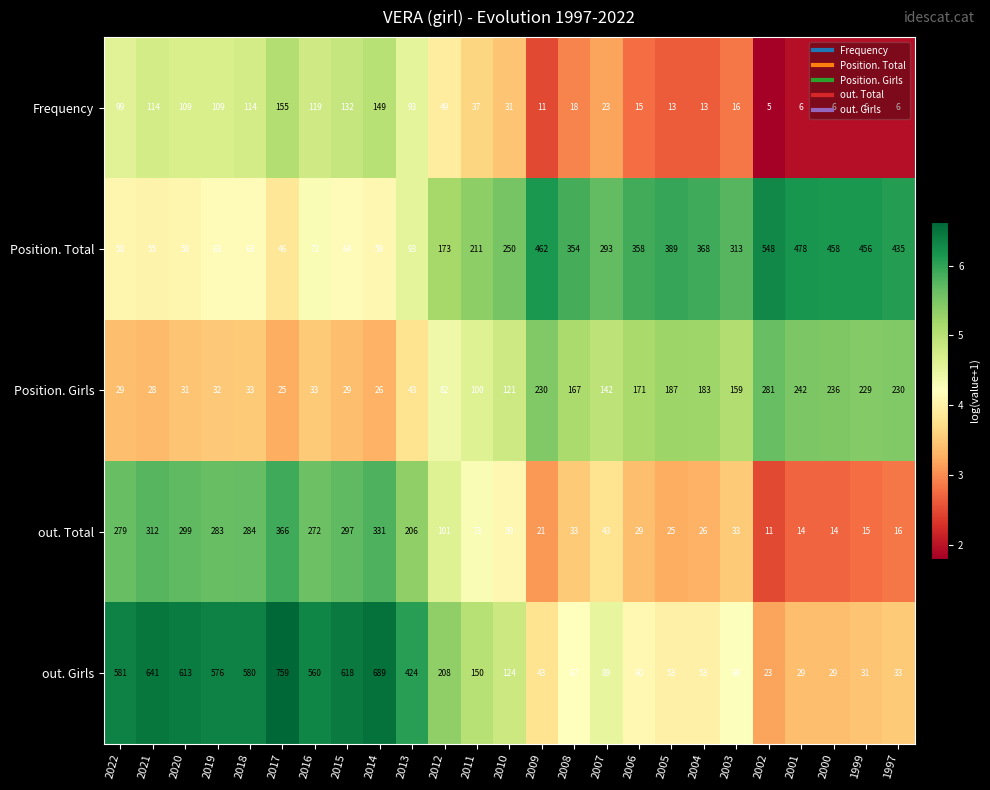

At 2006, list the series in order from largest to smallest.

Position. Total, Position. Girls, out. Girls, out. Total, Frequency